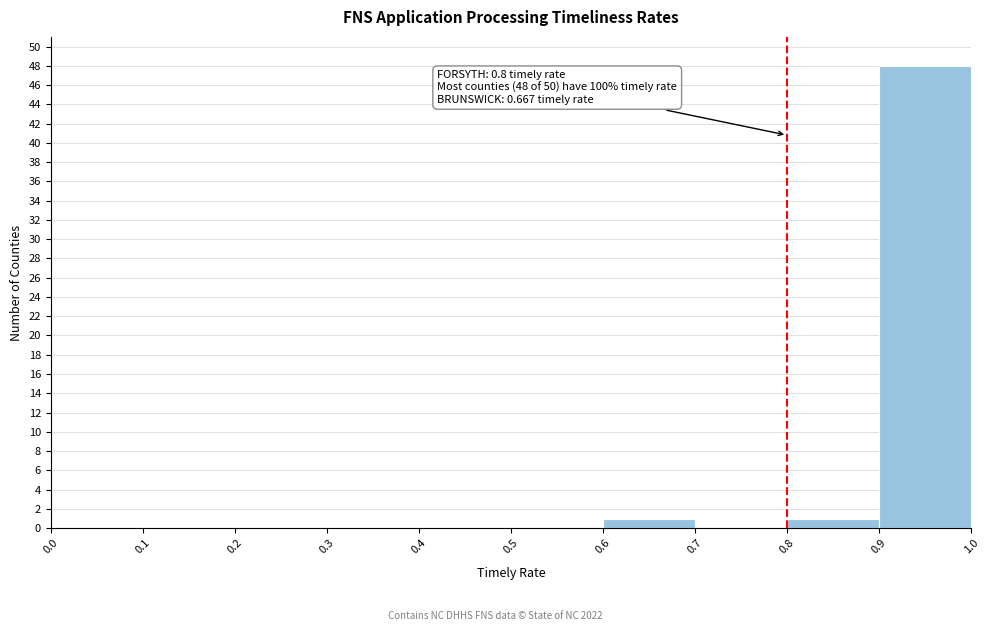

Which range on the x-axis has the tallest bar?

0.9 to 1.0